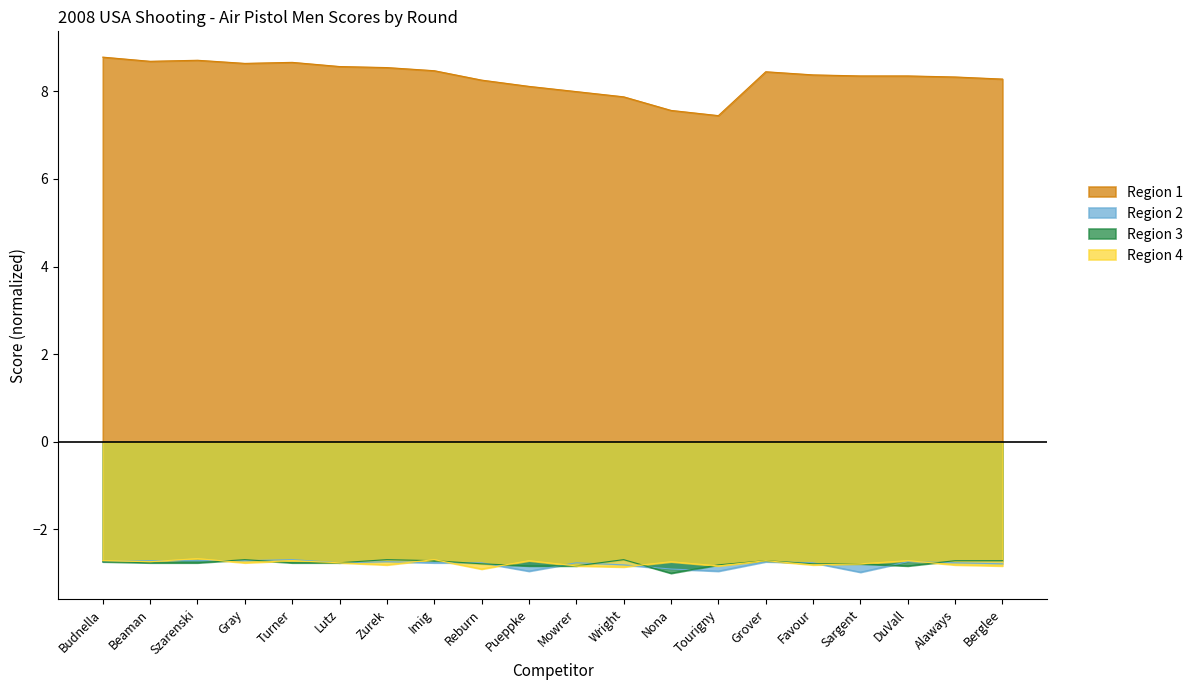

Which series has the widest spread of values?

Region 1